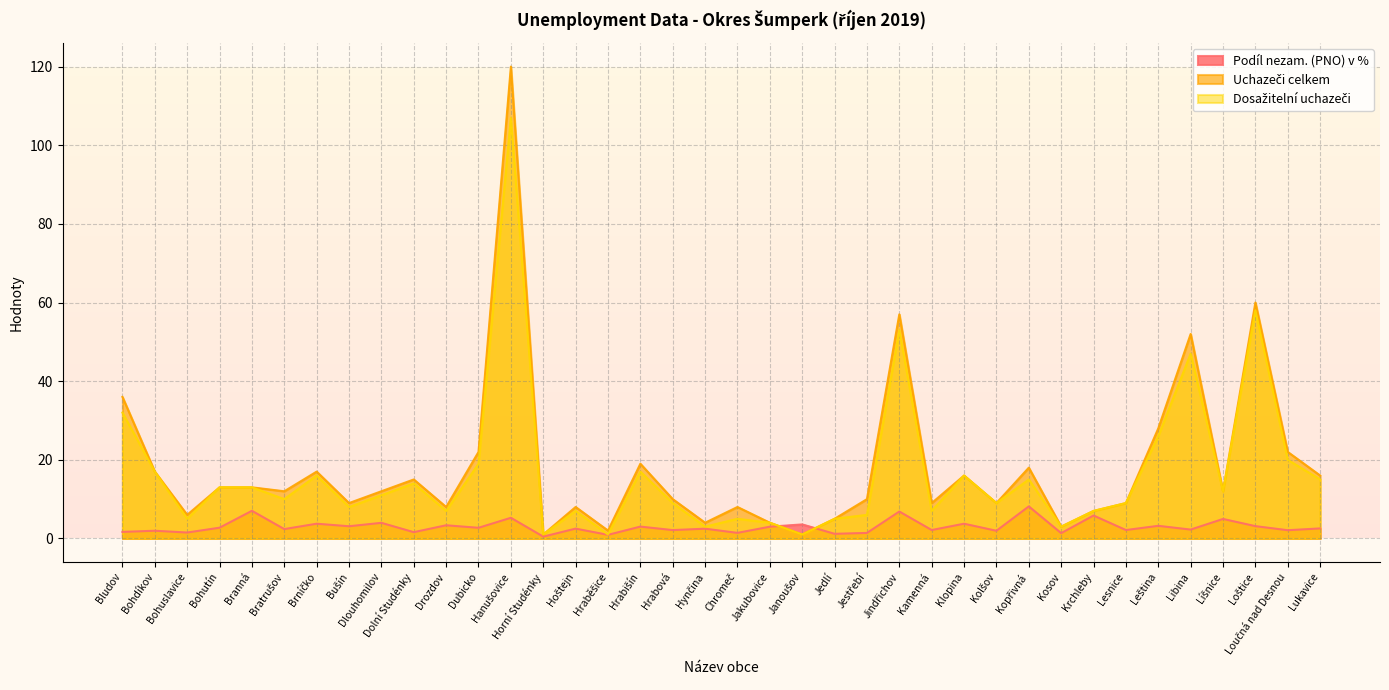

Does the chart have visible grid lines?

Yes